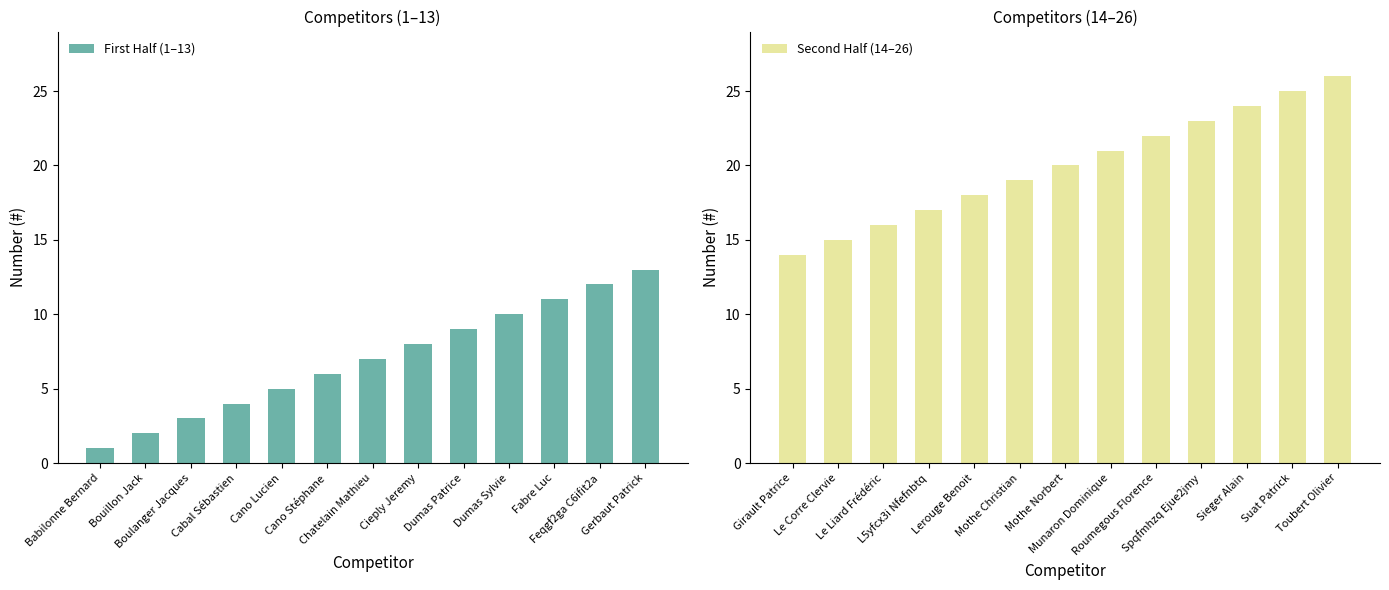

What is the difference between the First Half (1–13) values at Babilonne Bernard and Cano Lucien?

4